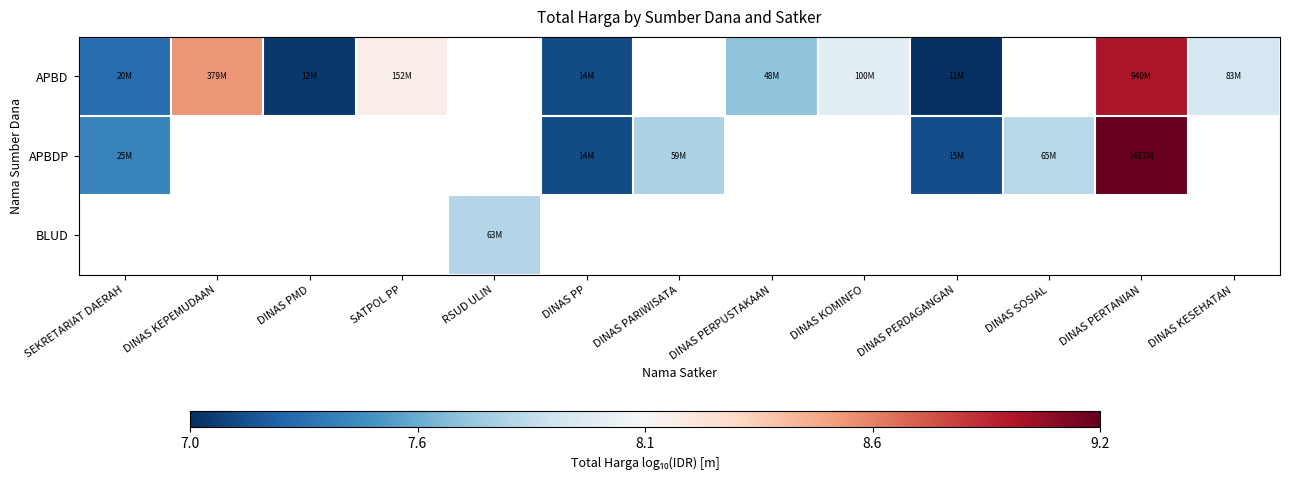

Is the value of APBDP at DINAS PERTANIAN greater than the value of APBD at DINAS PMD?

Yes